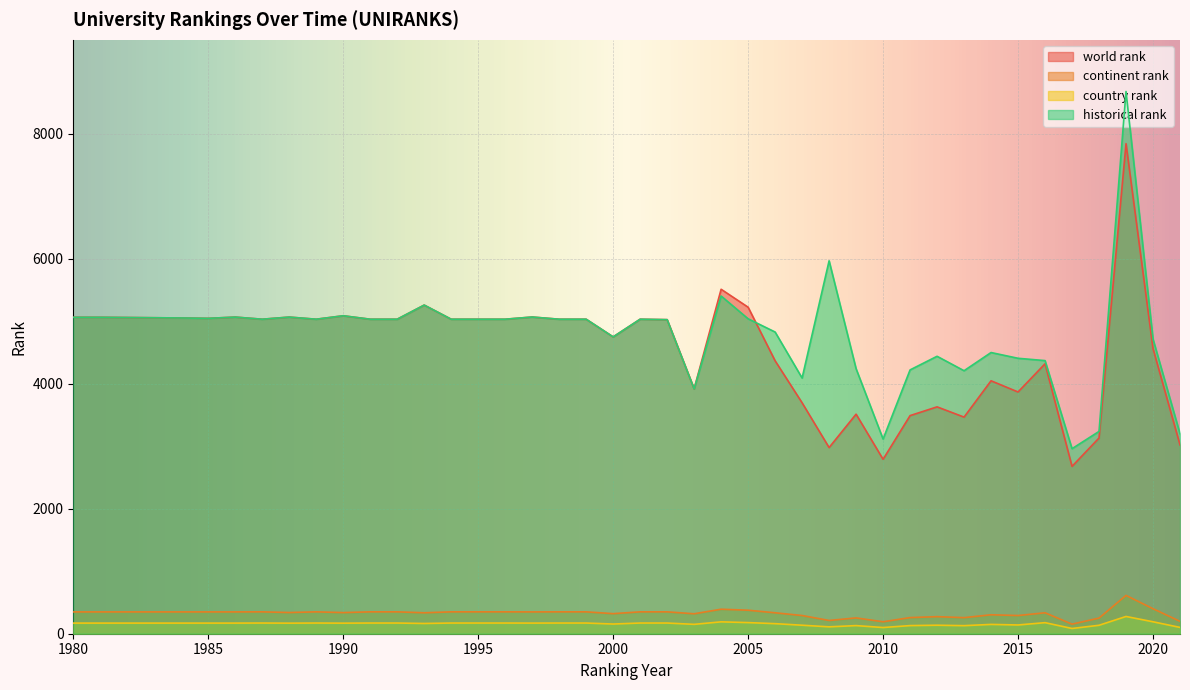

True or false: historical rank and continent rank cross at least once.

False